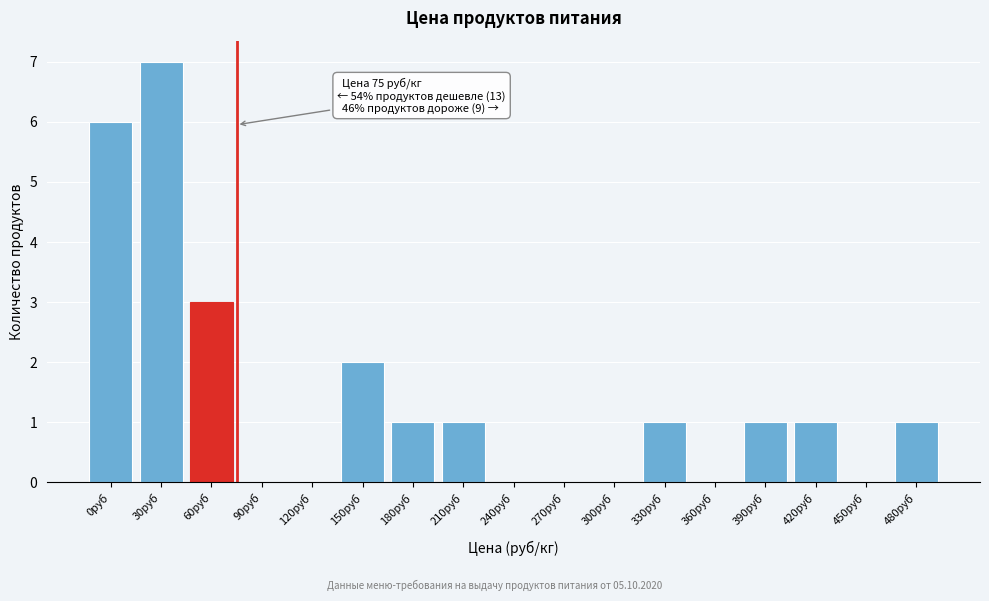

Reading left to right, extract all data points from this chart.

0руб=6	30руб=7	60руб=3	90руб=0	120руб=0	150руб=2	180руб=1	210руб=1	240руб=0	270руб=0	300руб=0	330руб=1	360руб=0	390руб=1	420руб=1	450руб=0	480руб=1